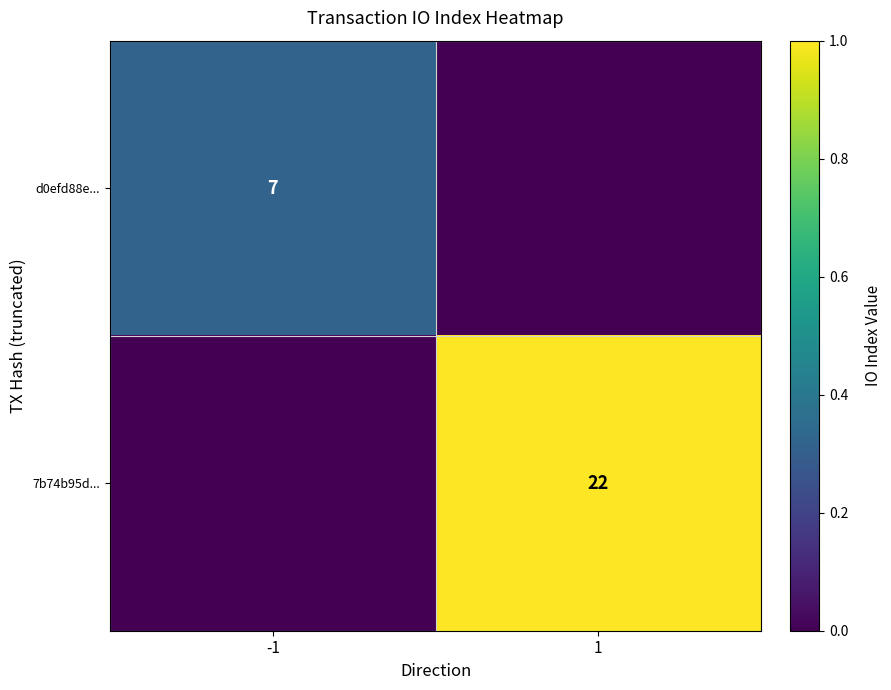

The value of 7b74b95d... at 1 is 4. True or false?

False